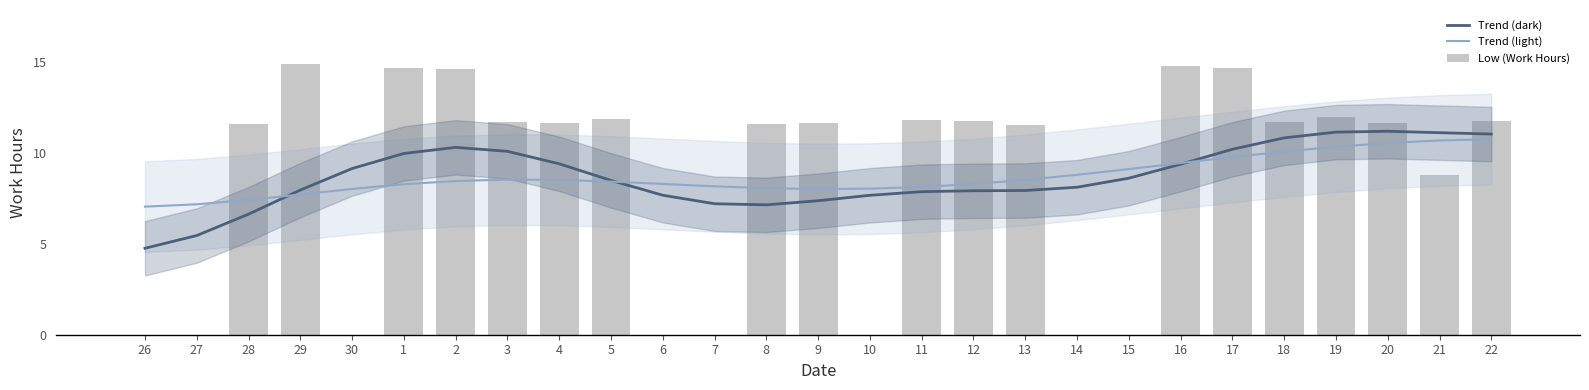

How many data points does each series have?

27